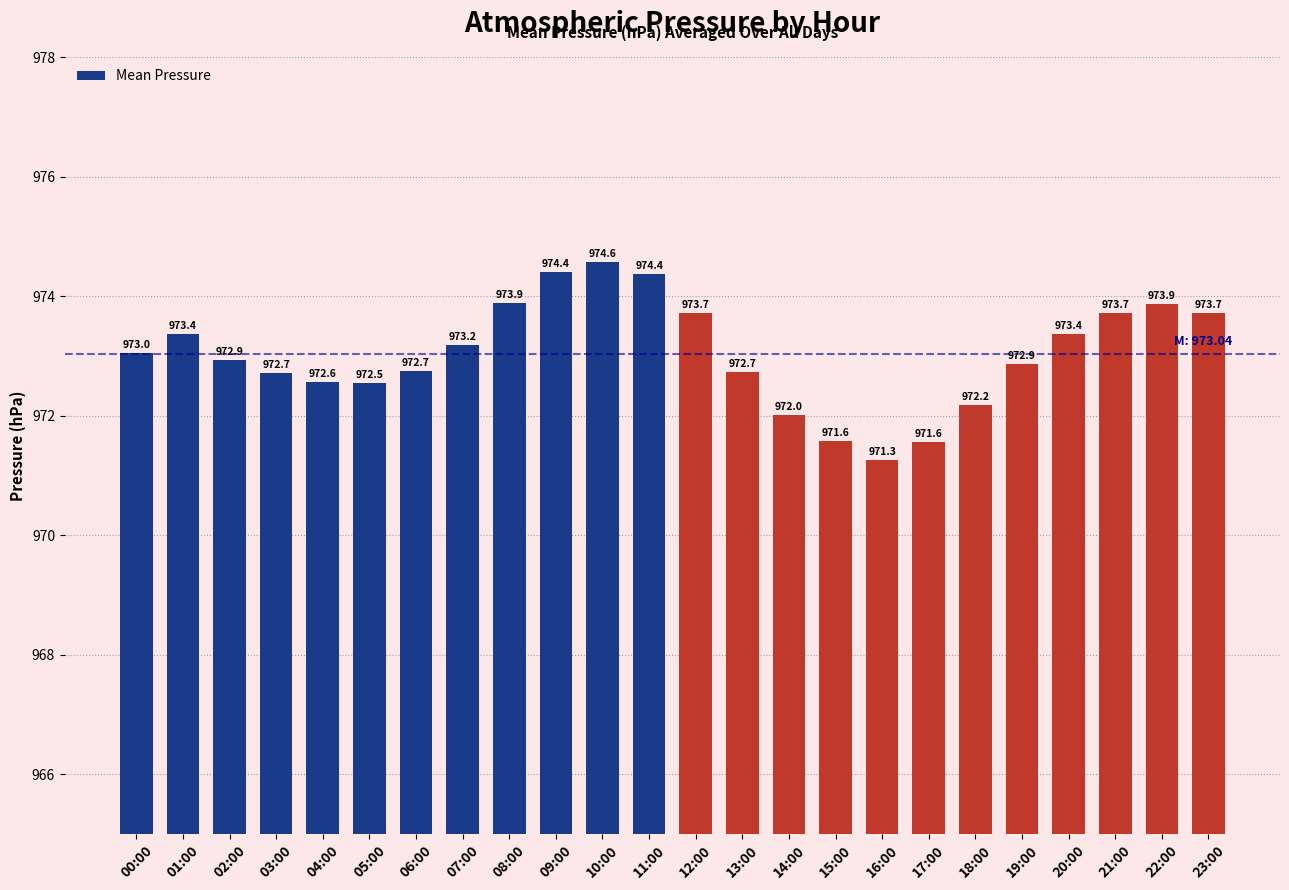

What is the change in value from 11:00 to 14:00?

-2.4